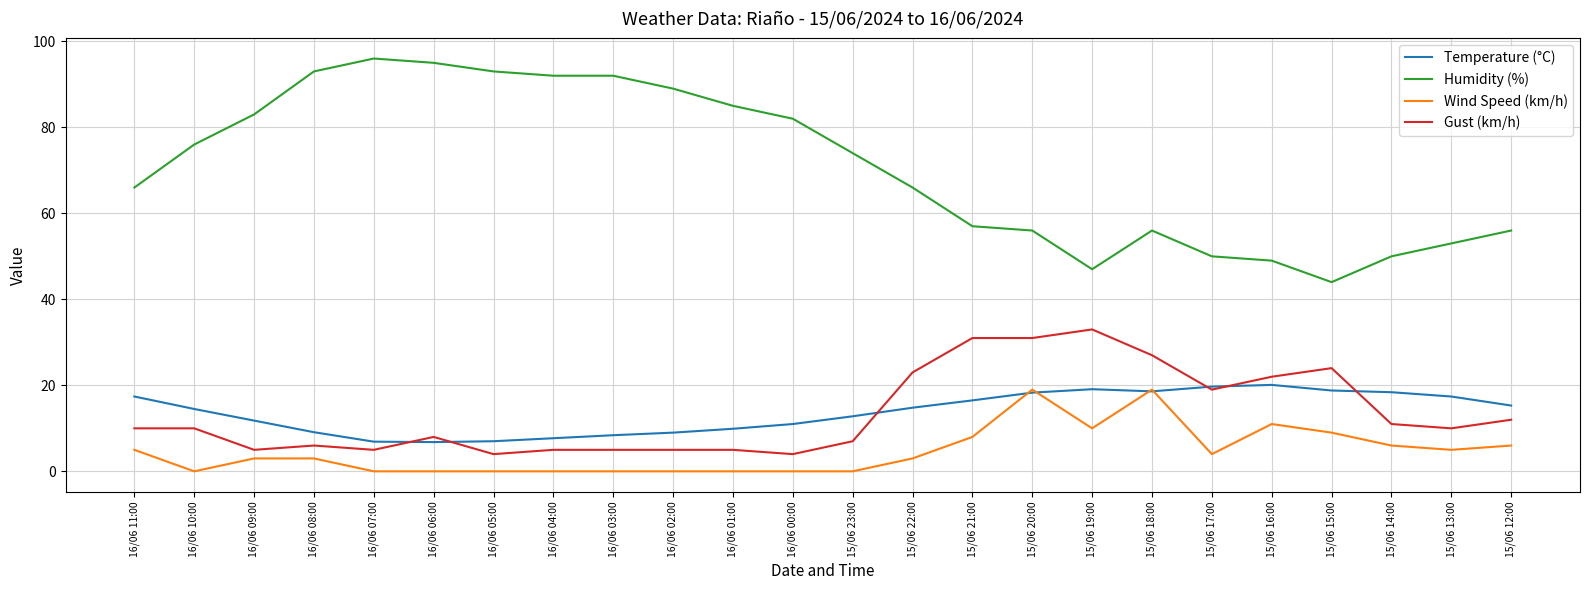

At 16/06 08:00, list the series in order from largest to smallest.

Humidity (%), Temperature (°C), Gust (km/h), Wind Speed (km/h)